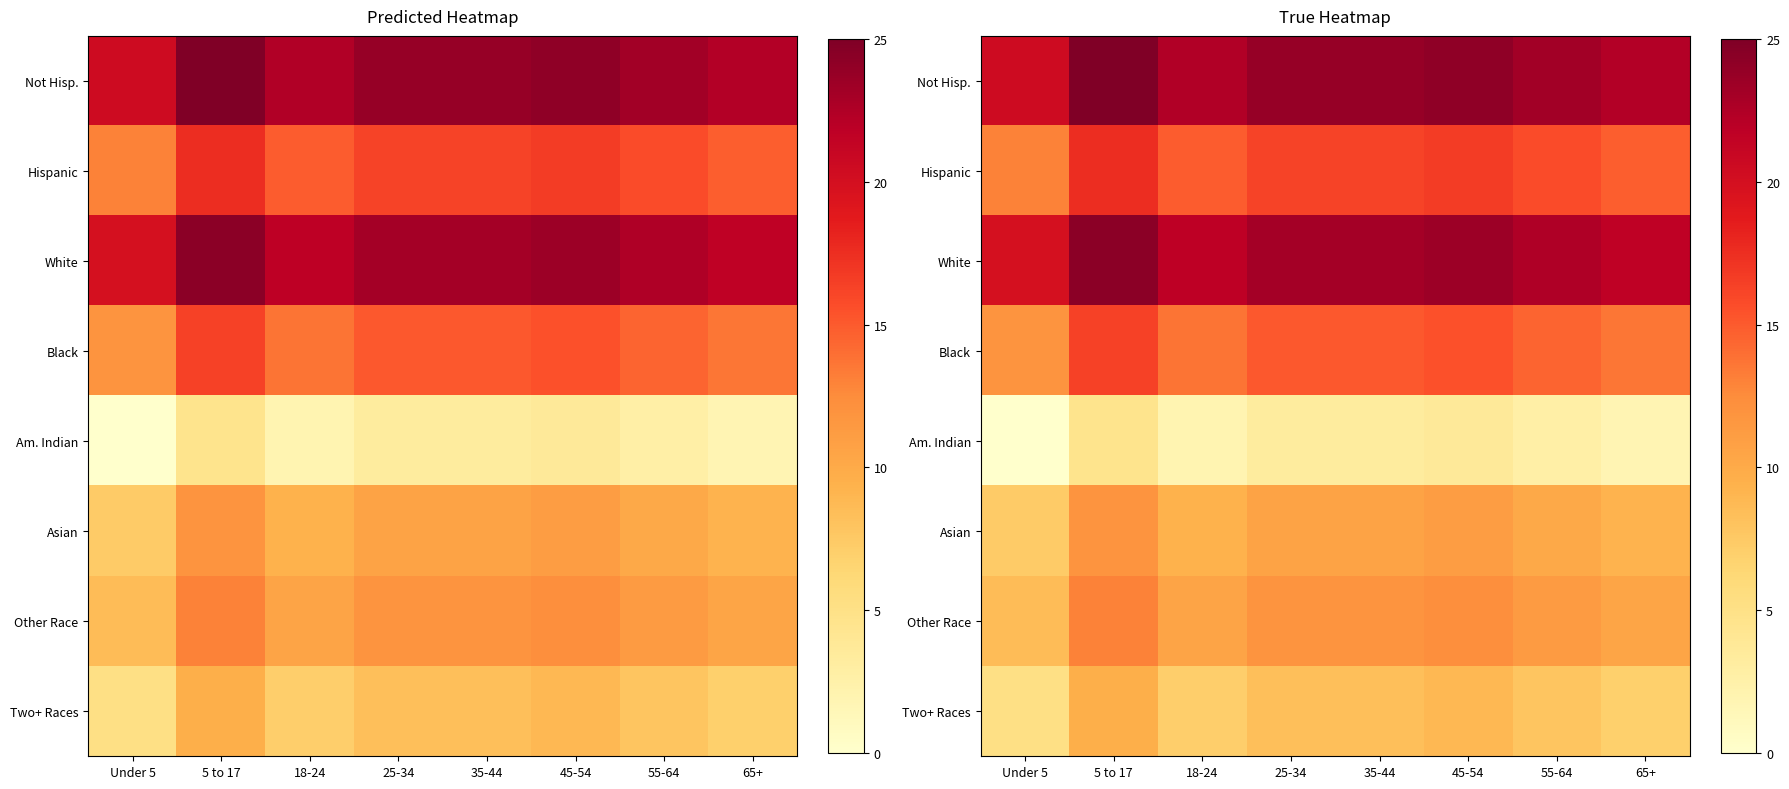

Where does the Two+ Races series first go above 8?

5 to 17